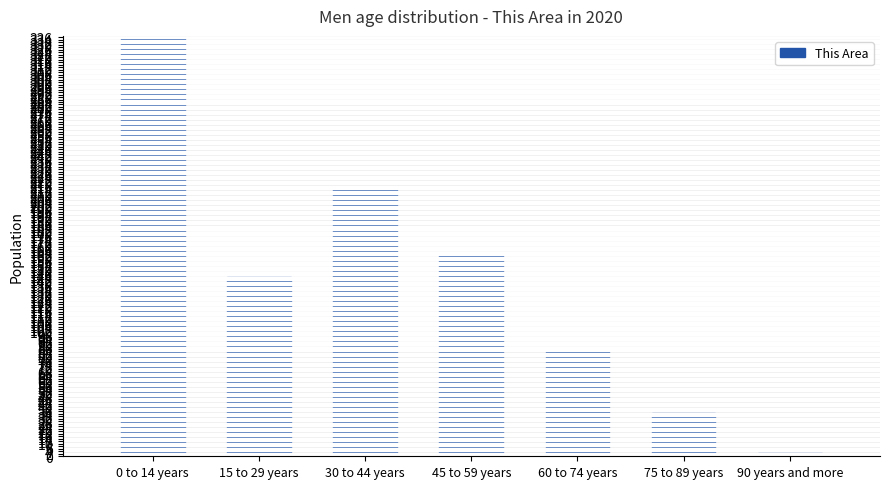

List the labels in order of value, largest first.

0 to 14 years, 30 to 44 years, 45 to 59 years, 15 to 29 years, 60 to 74 years, 75 to 89 years, 90 years and more